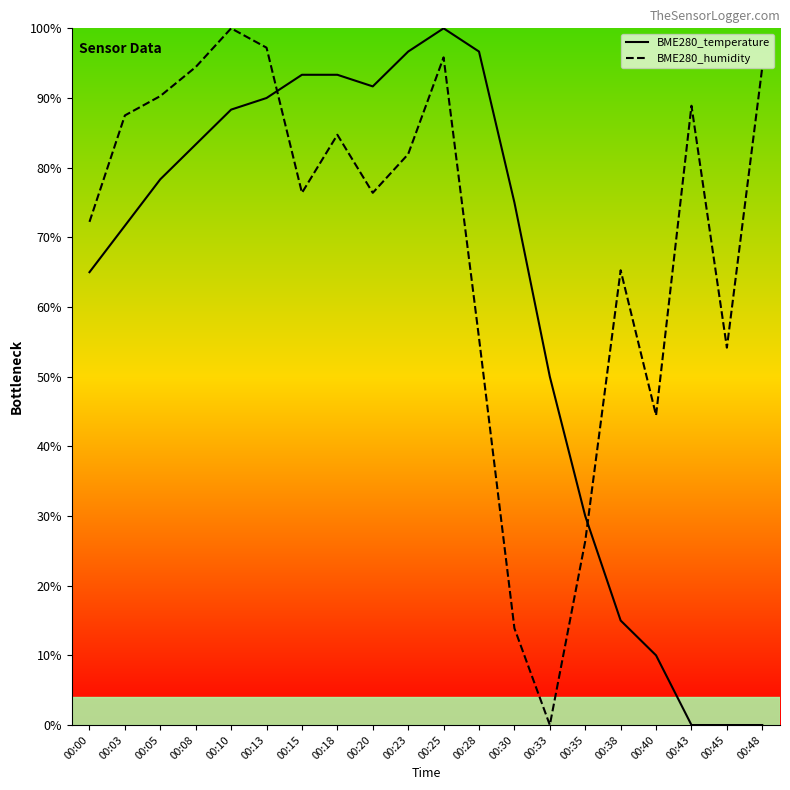

What is the value of the BME280_humidity point at the 5th from the left?

100.0